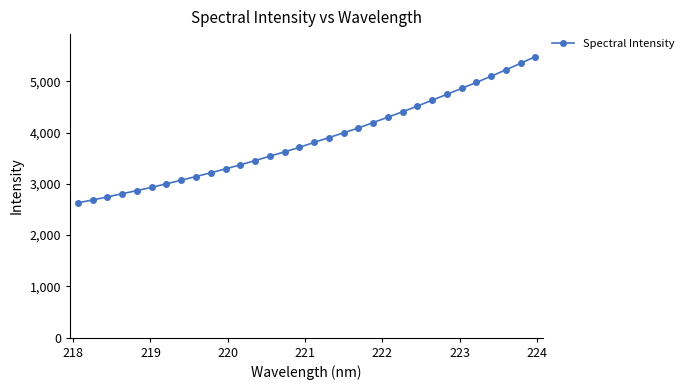

What is the maximum value shown in the chart?

5480.8